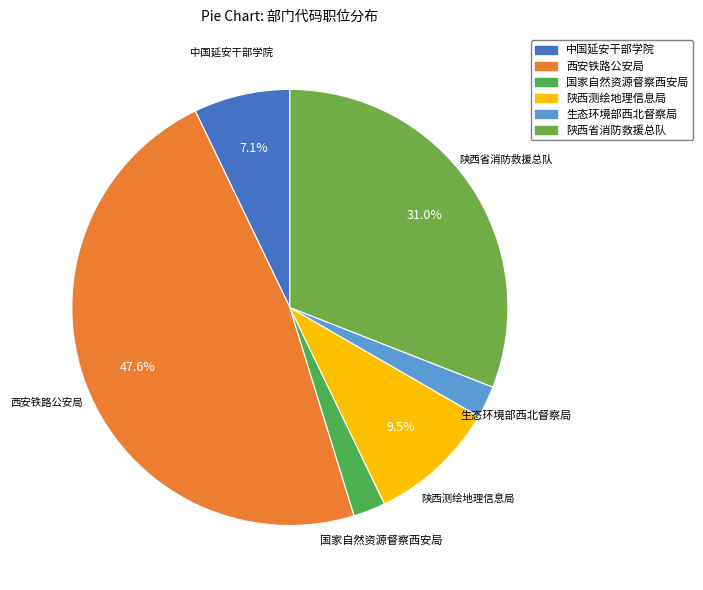

What percentage is the 国家自然资源督察西安局 slice, to the nearest percent?

2%